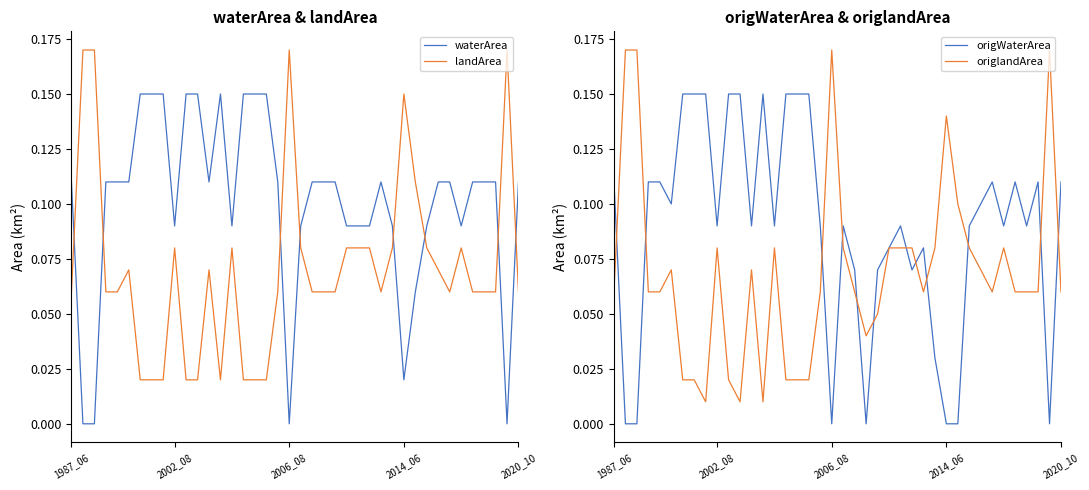

Is this an area chart (filled region under the line)?

No